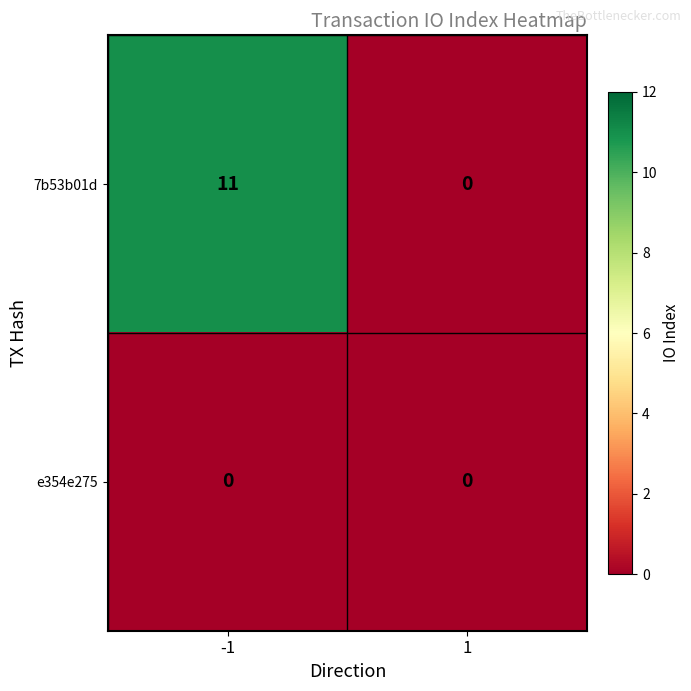

The value of 7b53b01d at -1 is 19. True or false?

False